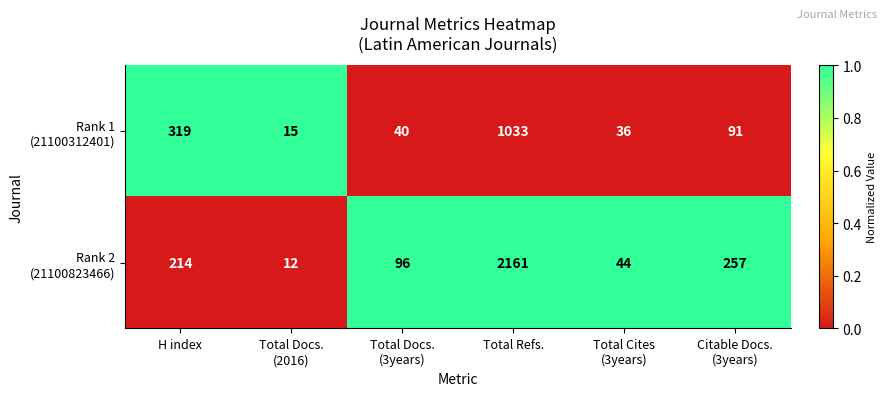

At which category does the chart reach its peak across all series?

Total Refs.